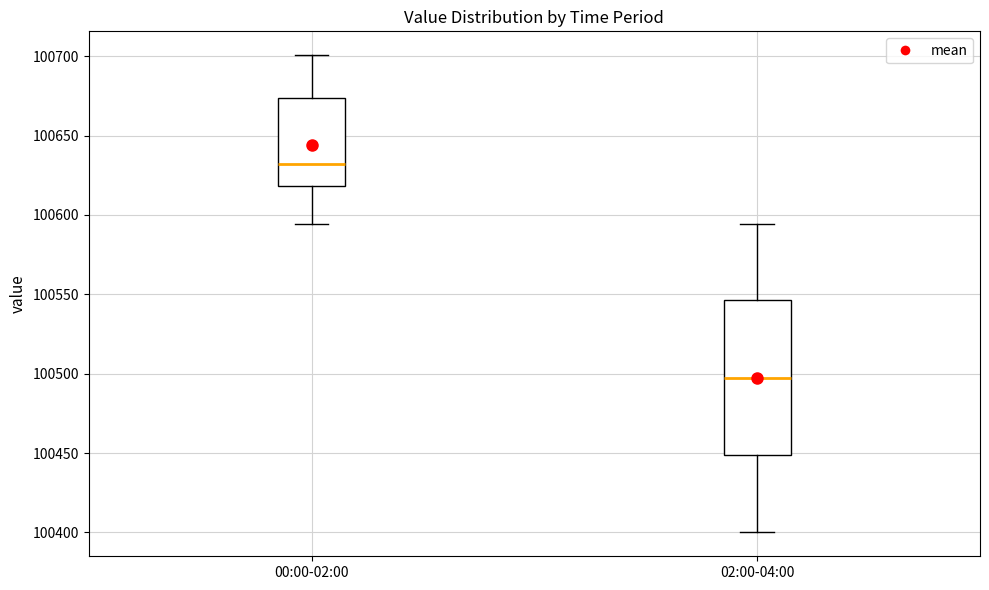

Where does the median line of the box for 02:00-04:00 sit on the y-axis? The values are not printed on the chart, so give them approximately, as read against the axis.

100500